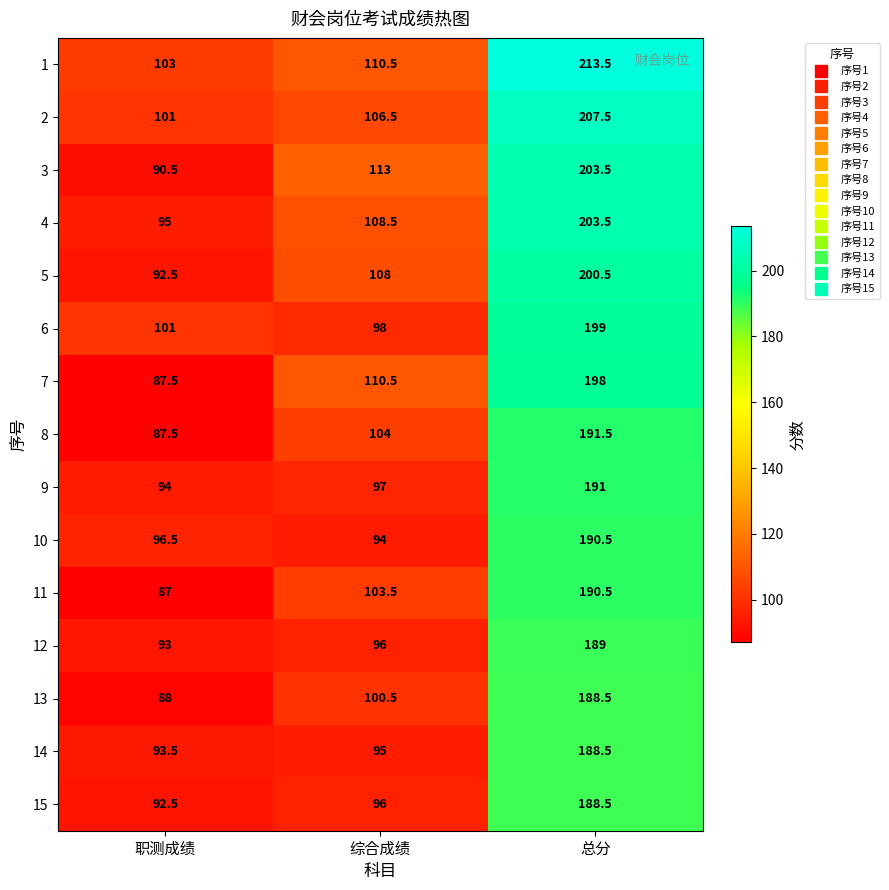

Rank the categories by 11 value from lowest to highest.

职测成绩, 综合成绩, 总分